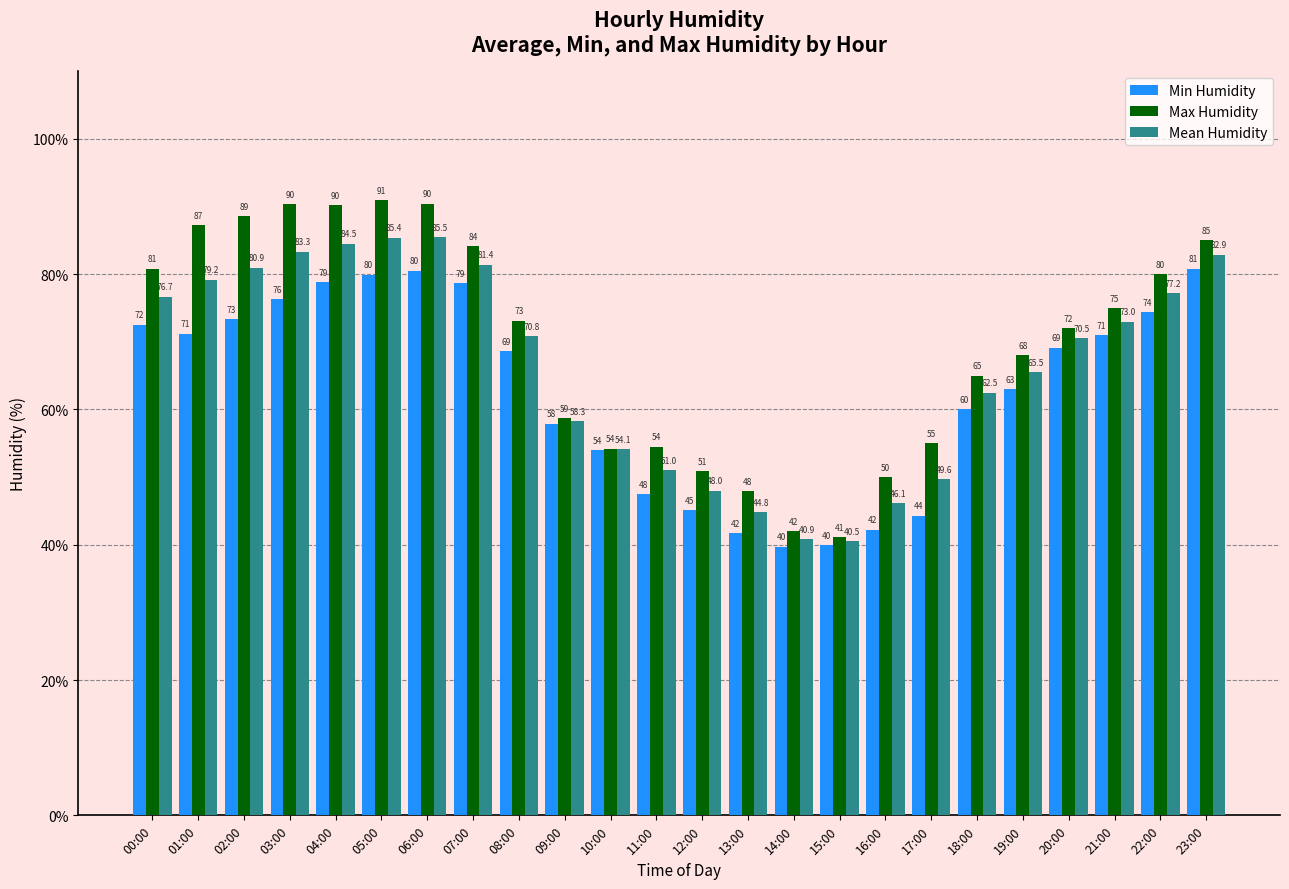

Is the value of Min Humidity at 17:00 greater than the value of Mean Humidity at 16:00?

No